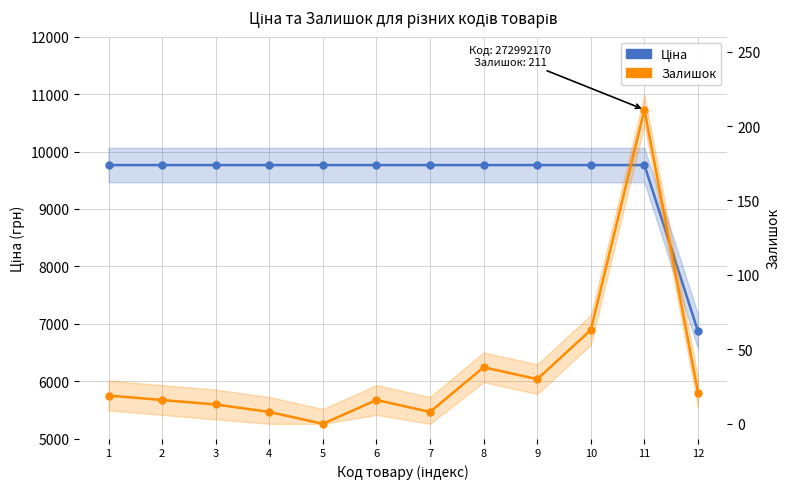

Rank the series by their maximum value, from lowest to highest.

Залишок, Ціна